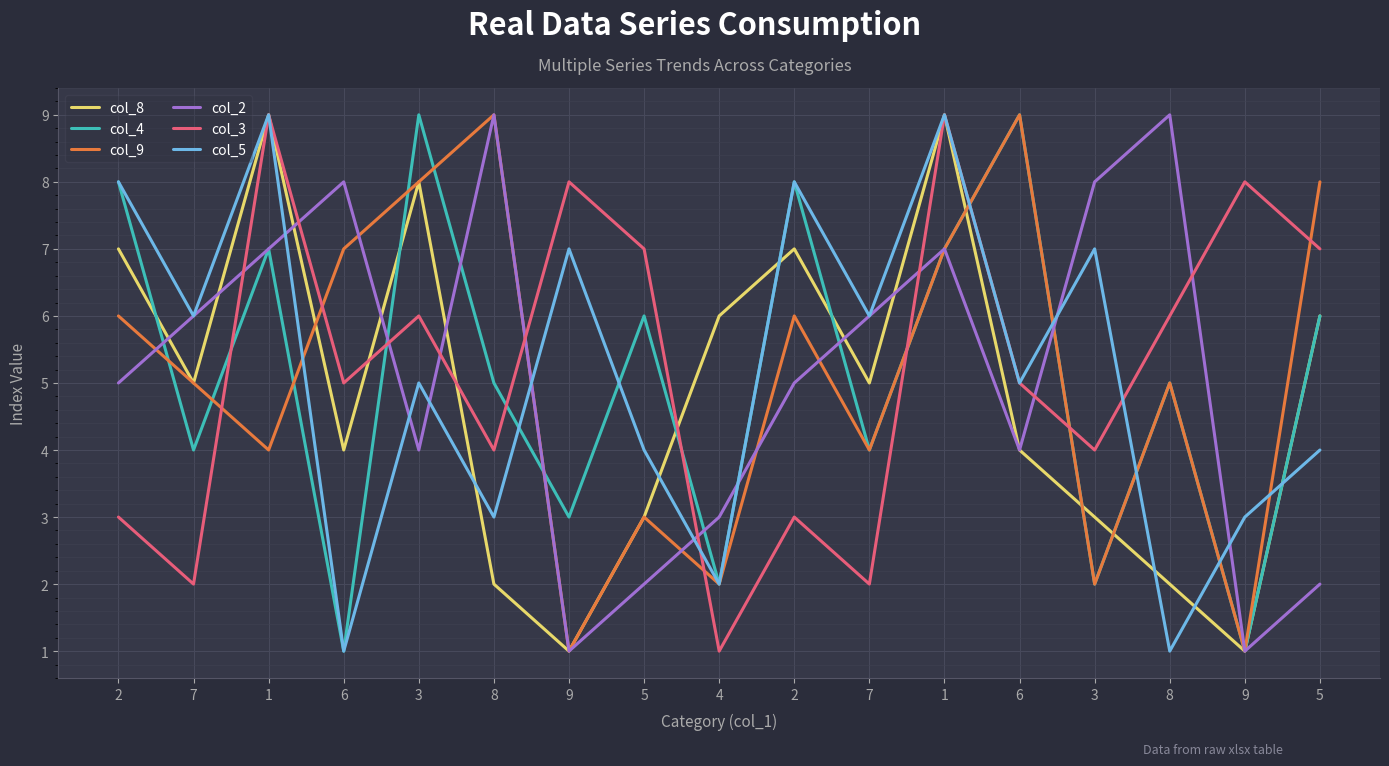

What are all the series names shown in the legend?

col_8, col_4, col_9, col_2, col_3, col_5